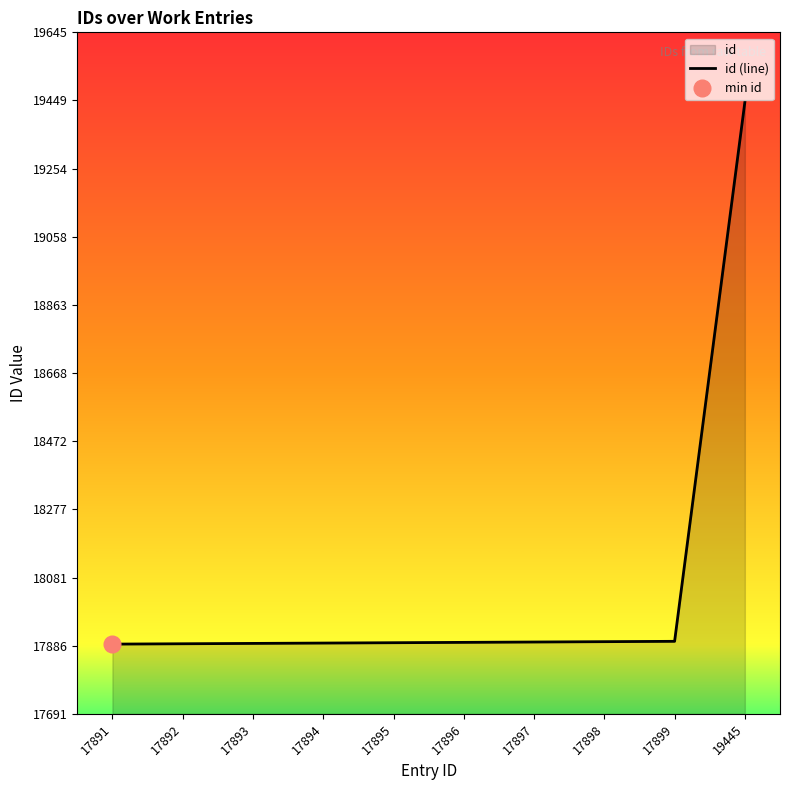

The id (line) series shows 17899 at 17899. True or false?

True